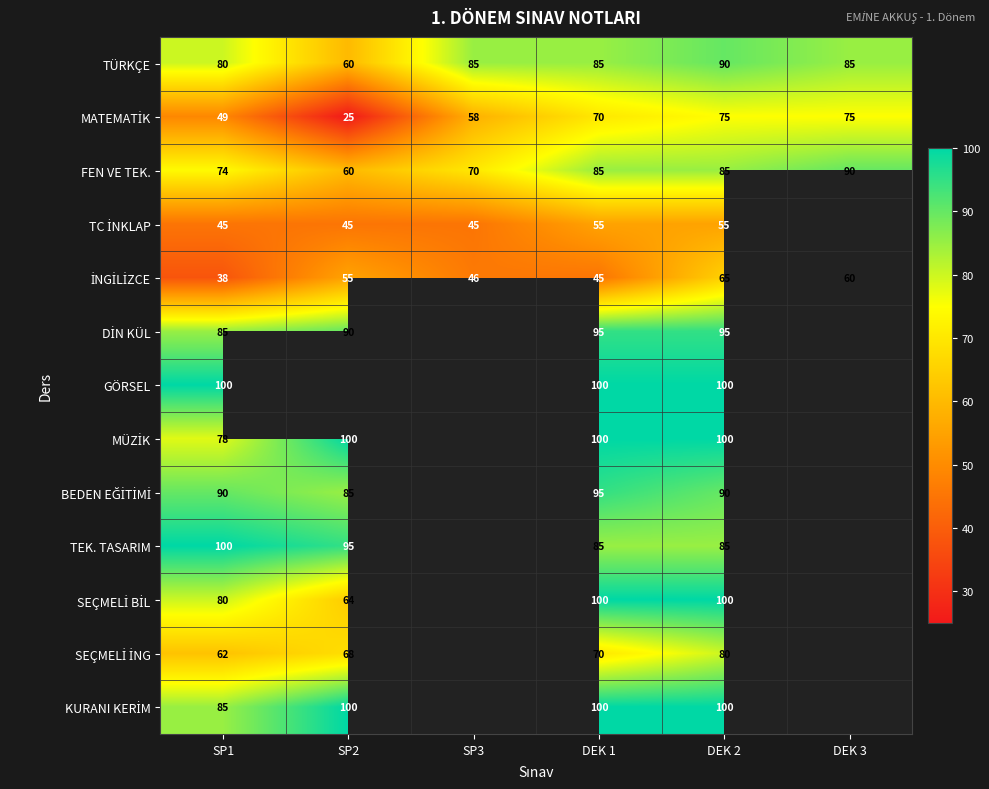

What is the sum of all FEN VE TEK. values?

464